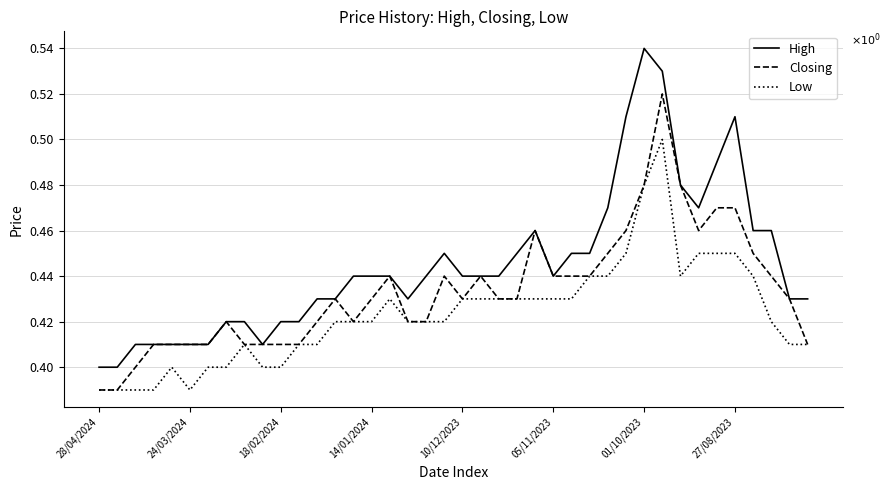

True or false: High and Low intersect in this chart.

False